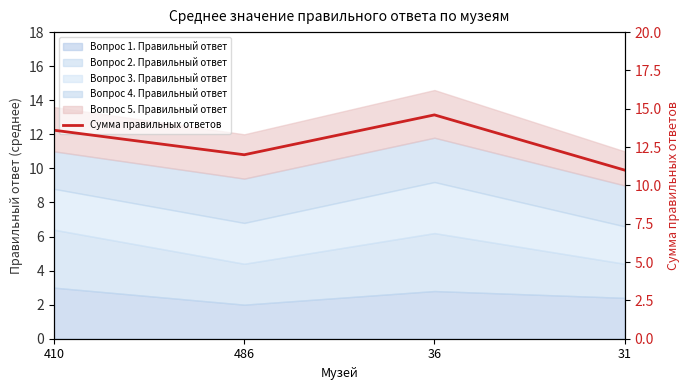

What is the label of the 4th point from the left?

31